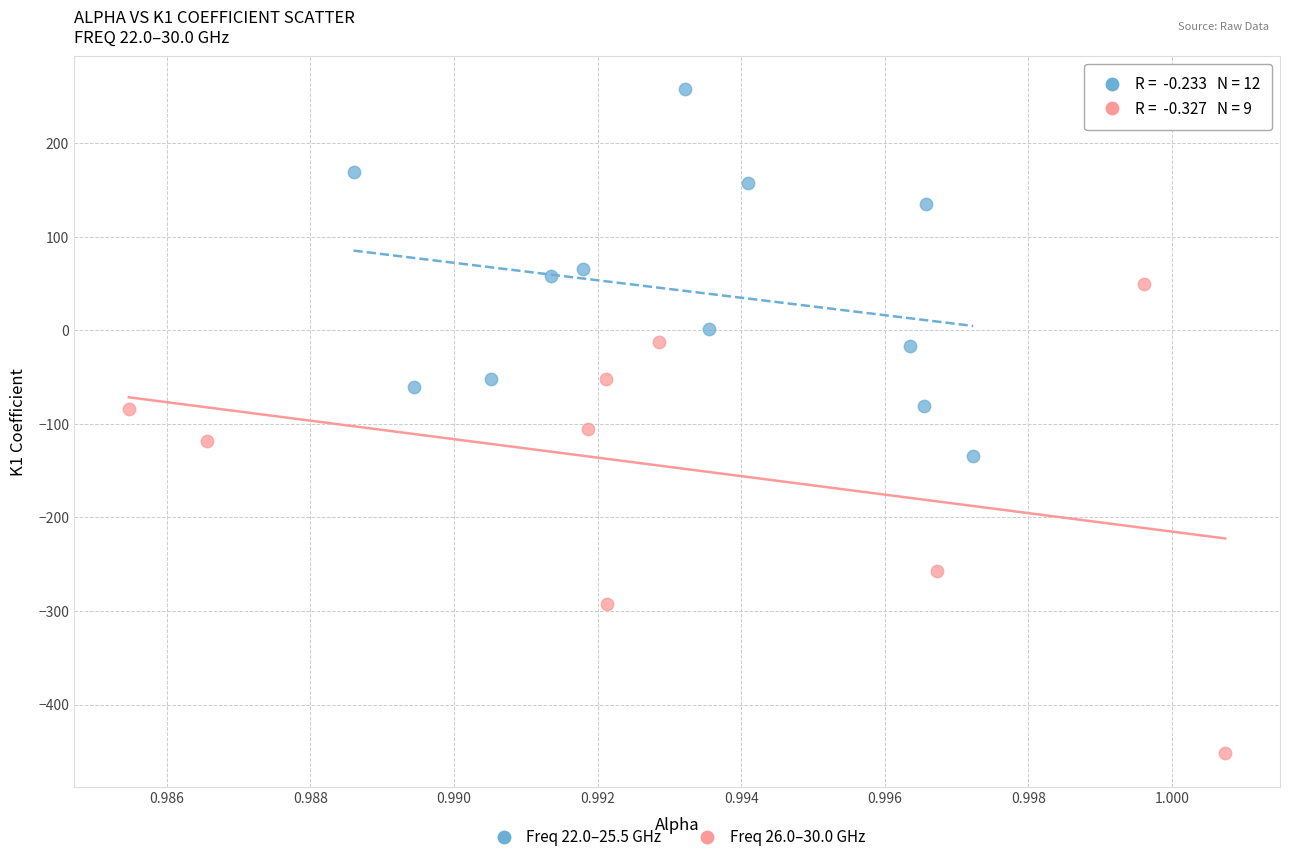

Which series reaches the minimum Y coordinate?

Freq 26.0–30.0 GHz